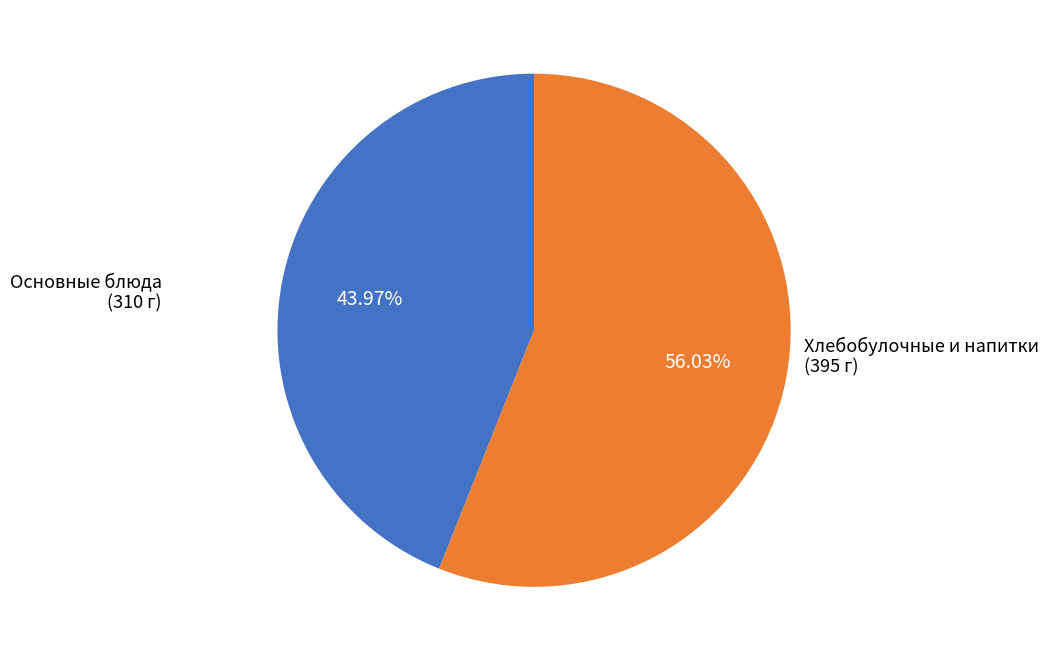

Does any single category account for the majority?

Yes